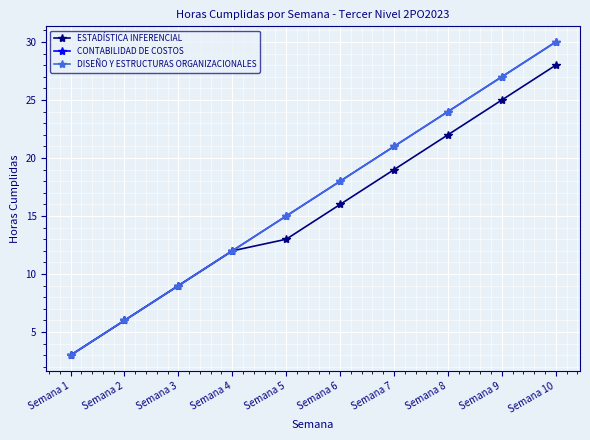

The value of ESTADÍSTICA INFERENCIAL at Semana 4 is 12. True or false?

True